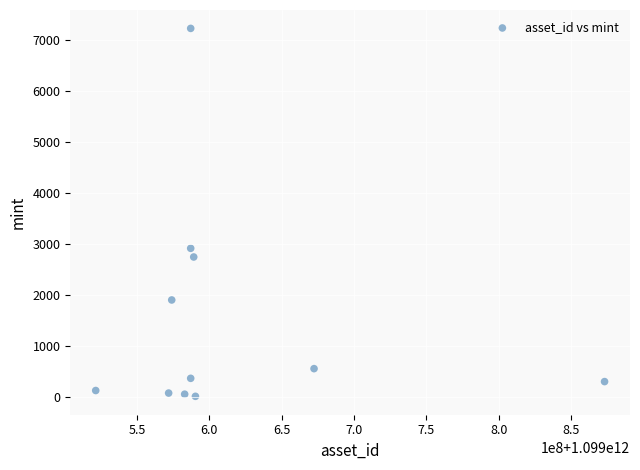

What is the average X value?

1099612437700